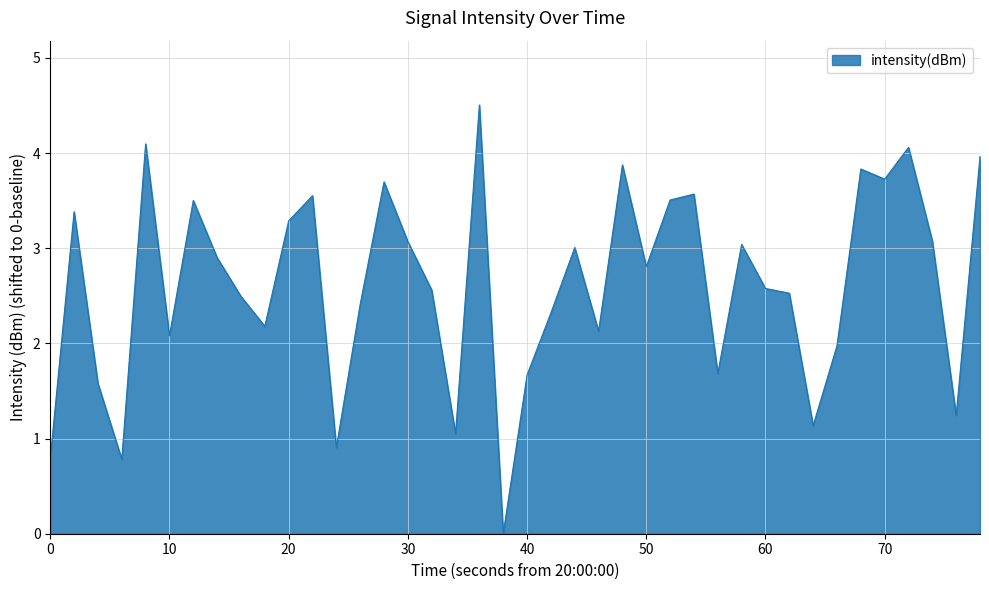

What is the greatest value displayed?

4.5